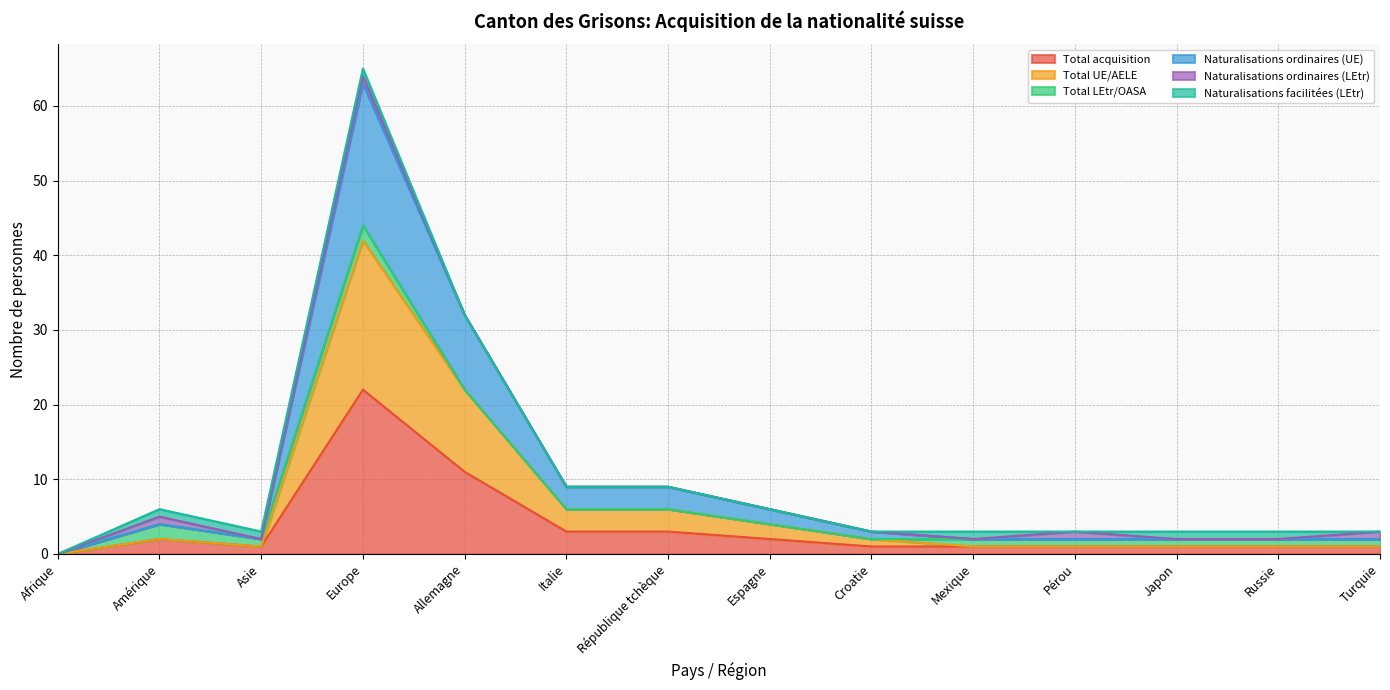

Which series has the largest total across all categories?

Naturalisations ordinaires (UE)